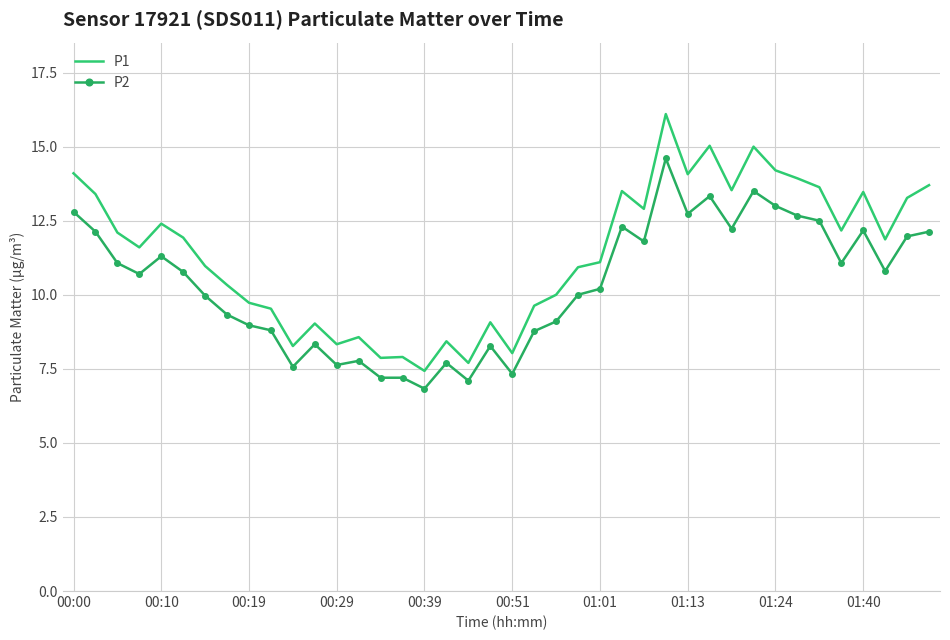

What is the lowest value of the P2 series?

6.8